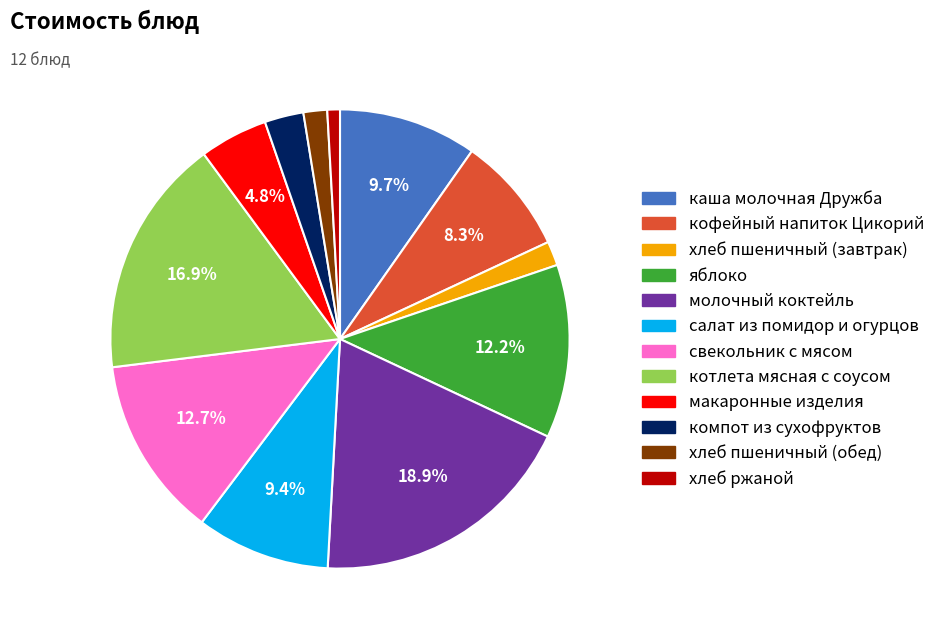

Is it true that хлеб пшеничный (обед) is 2% of the pie?

True